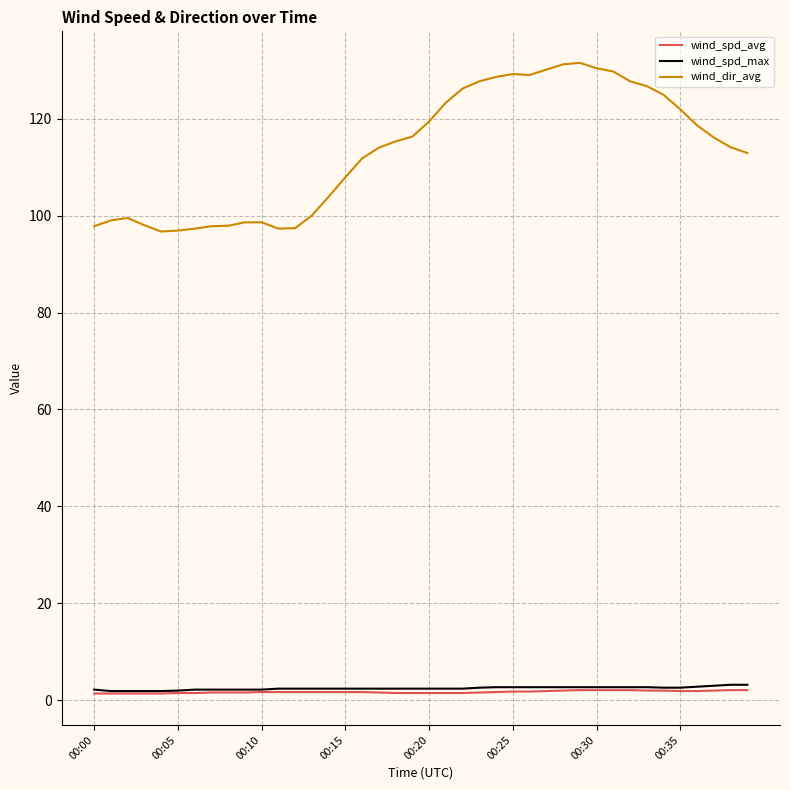

Which series has the widest spread of values?

wind_dir_avg